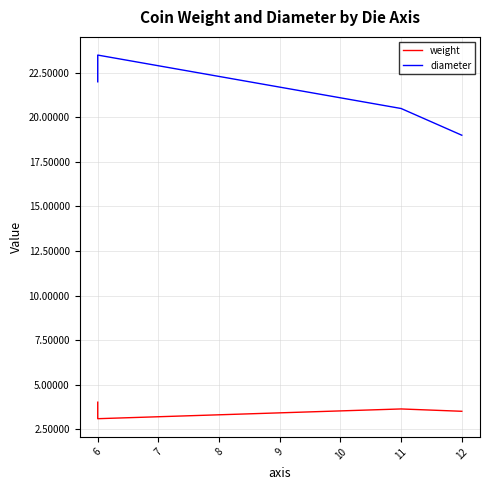

How many lines are shown in the chart?

2